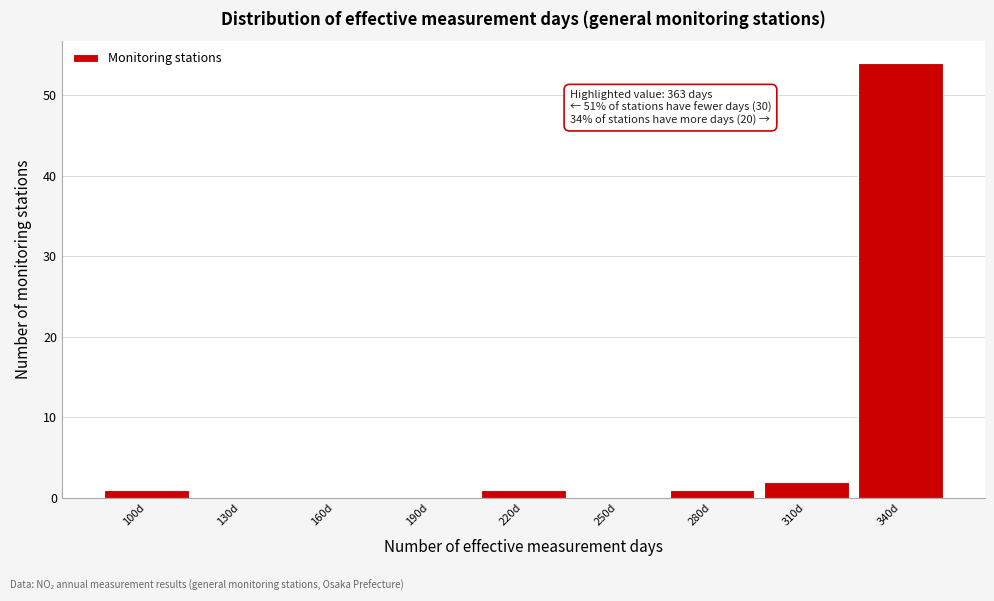

Reading left to right, list all the values displayed in this chart.

100d=1	130d=0	160d=0	190d=0	220d=1	250d=0	280d=1	310d=2	340d=54